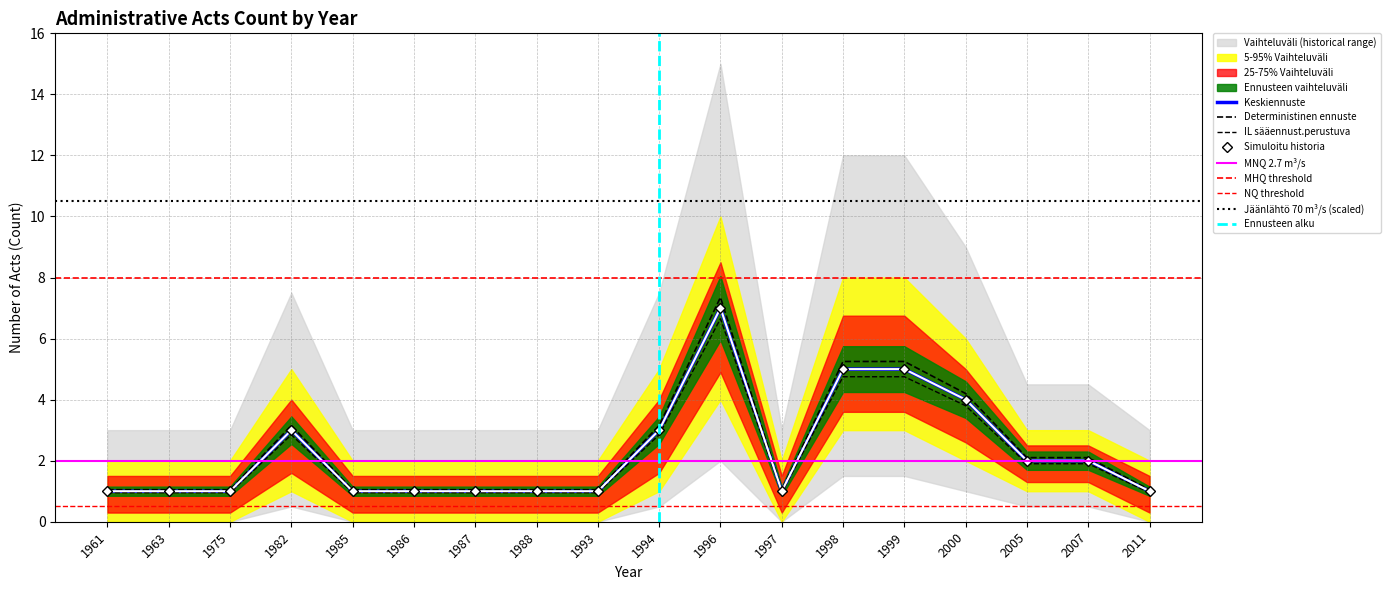

True or false: the data shows 1 at 1997.

True